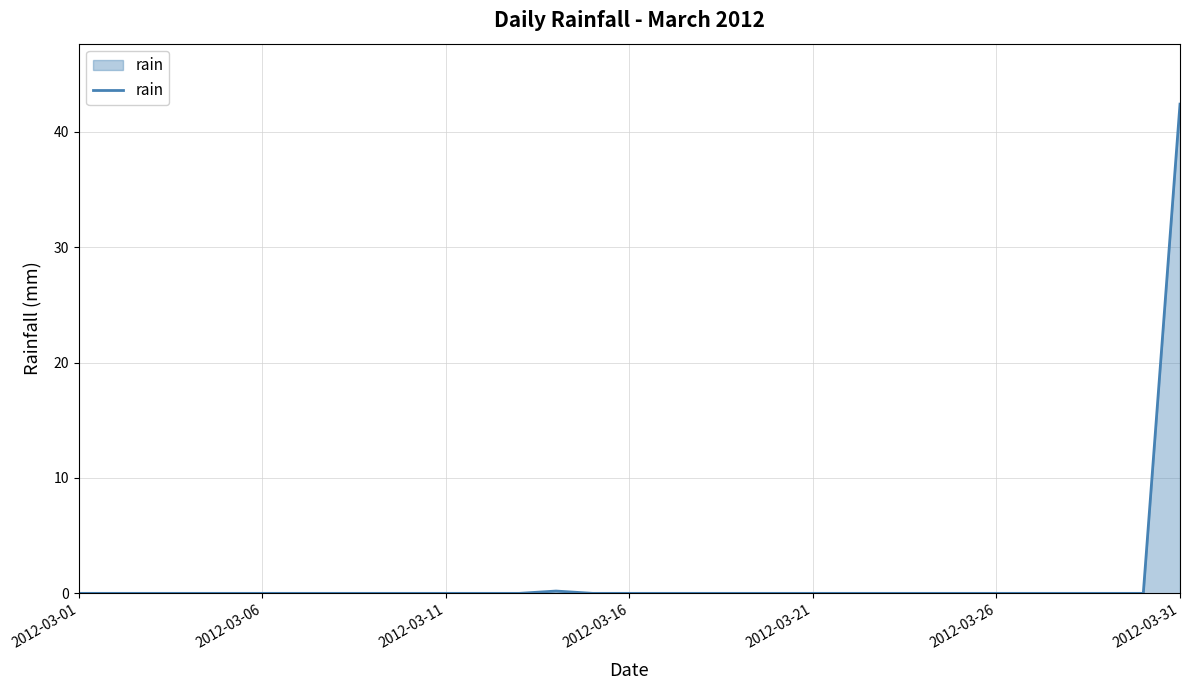

What is the maximum value shown in the chart?

42.4